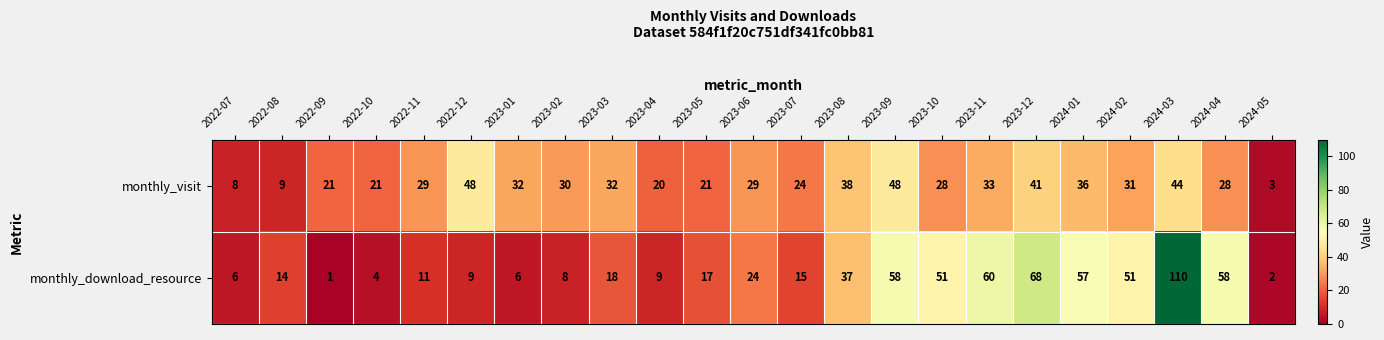

What is the sum of the monthly_visit values at 2022-07 and 2023-07?

32